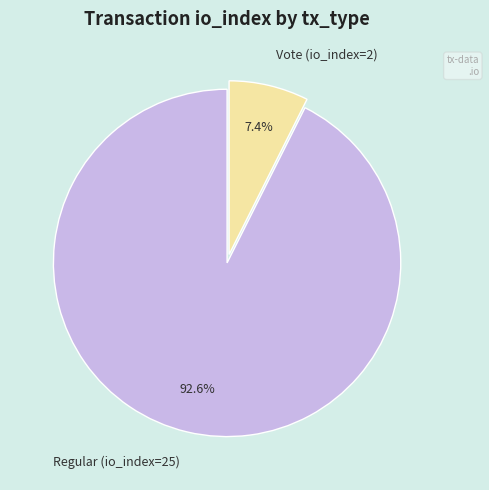

Which category has the biggest portion of the pie?

Regular (io_index=25)